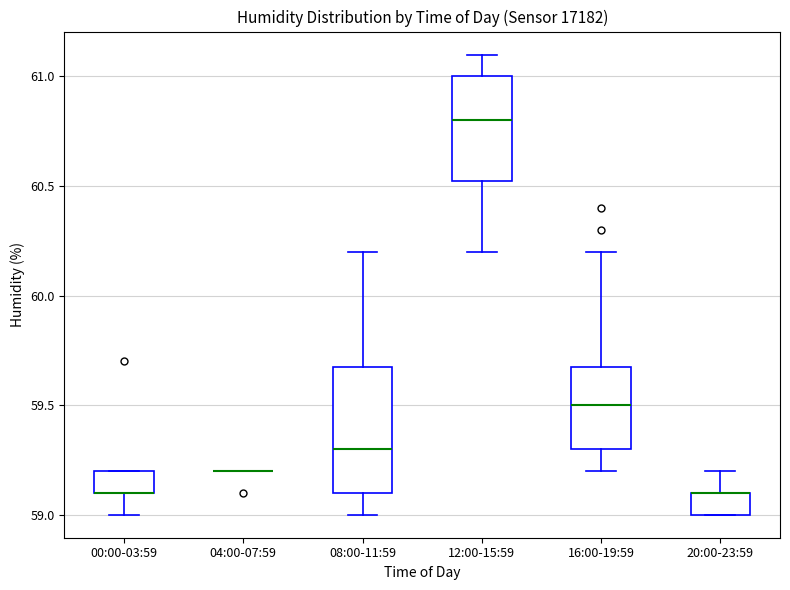

Which box is the tallest, from its lower edge to its upper edge?

08:00-11:59